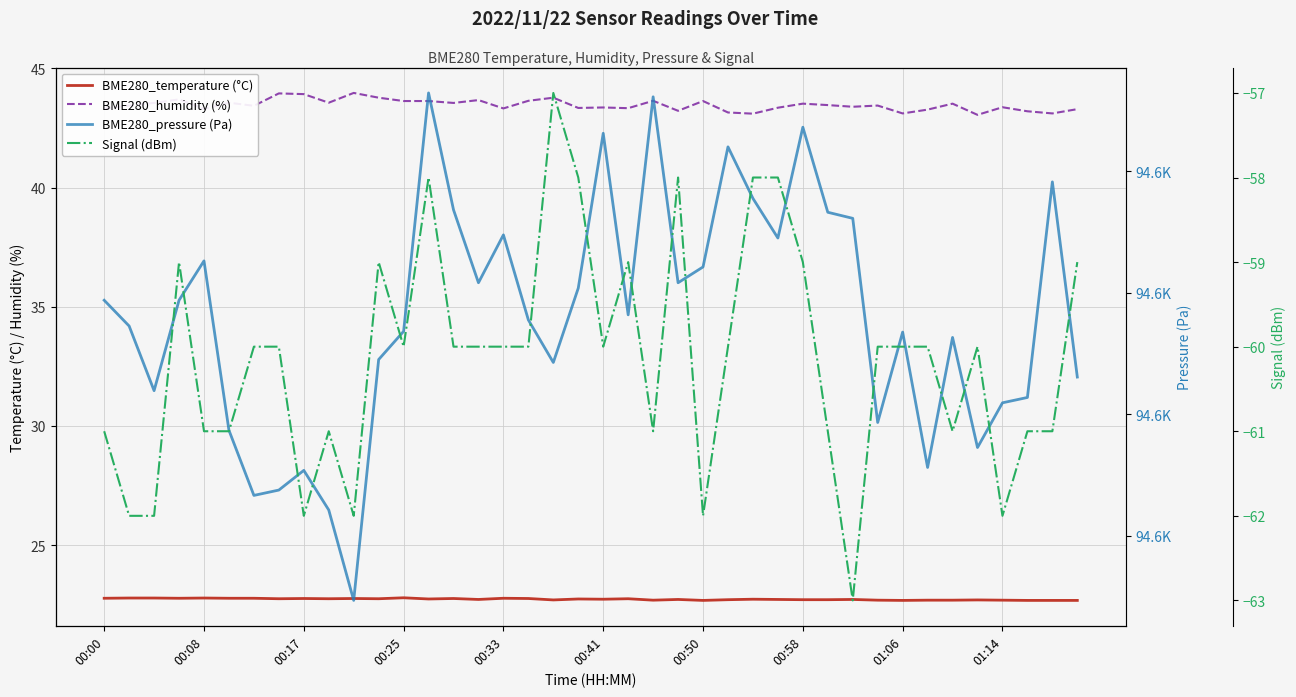

What is the smallest value displayed?

-63.0